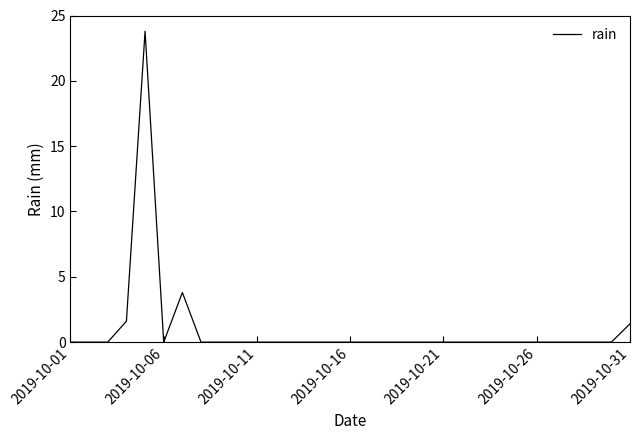

How many lines are shown in the chart?

1